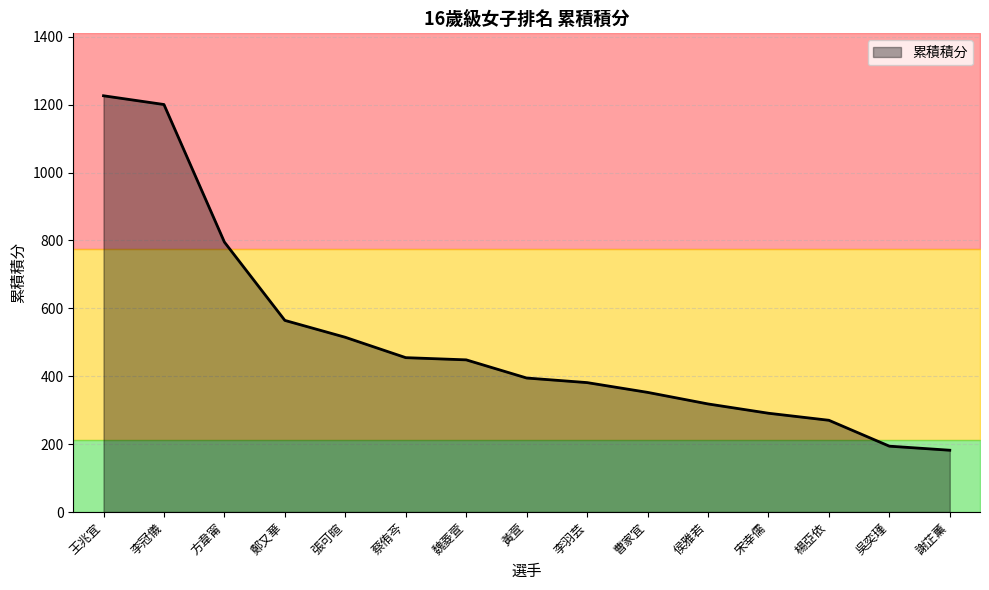

What is the average value?

505.9